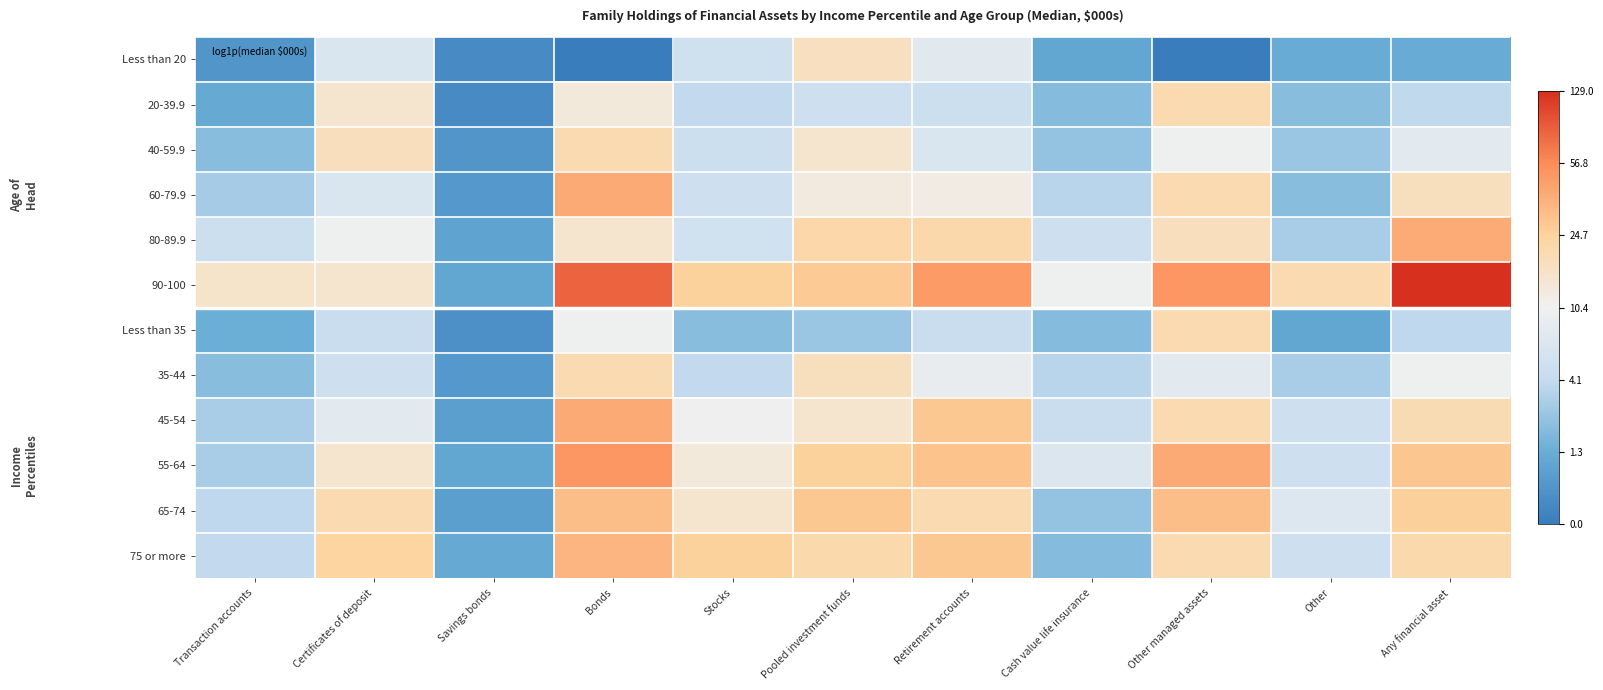

Reading right to left, what are all the values shown in this chart?

Less than 20: Any financial asset=0.8	Other=0.8	Other managed assets=0.0	Cash value life insurance=0.7	Retirement accounts=2.2	Pooled investment funds=2.9	Stocks=1.8	Bonds=0.0	Savings bonds=0.3	Certificates of deposit=2.0	Transaction accounts=0.4
20-39.9: Any financial asset=1.6	Other=1.1	Other managed assets=3.0	Cash value life insurance=1.1	Retirement accounts=1.8	Pooled investment funds=1.8	Stocks=1.6	Bonds=2.6	Savings bonds=0.3	Certificates of deposit=2.8	Transaction accounts=0.7
40-59.9: Any financial asset=2.2	Other=1.3	Other managed assets=2.4	Cash value life insurance=1.2	Retirement accounts=2.0	Pooled investment funds=2.8	Stocks=1.8	Bonds=3.0	Savings bonds=0.4	Certificates of deposit=2.9	Transaction accounts=1.1
60-79.9: Any financial asset=2.9	Other=1.1	Other managed assets=3.0	Cash value life insurance=1.5	Retirement accounts=2.6	Pooled investment funds=2.6	Stocks=1.8	Bonds=3.7	Savings bonds=0.5	Certificates of deposit=2.0	Transaction accounts=1.3
80-89.9: Any financial asset=3.7	Other=1.4	Other managed assets=2.9	Cash value life insurance=1.8	Retirement accounts=3.1	Pooled investment funds=3.1	Stocks=1.8	Bonds=2.8	Savings bonds=0.6	Certificates of deposit=2.4	Transaction accounts=1.8
90-100: Any financial asset=4.9	Other=3.0	Other managed assets=3.9	Cash value life insurance=2.4	Retirement accounts=3.9	Pooled investment funds=3.3	Stocks=3.3	Bonds=4.4	Savings bonds=0.7	Certificates of deposit=2.8	Transaction accounts=2.8
Less than 35: Any financial asset=1.6	Other=0.7	Other managed assets=3.0	Cash value life insurance=1.1	Retirement accounts=1.7	Pooled investment funds=1.3	Stocks=1.1	Bonds=2.4	Savings bonds=0.3	Certificates of deposit=1.7	Transaction accounts=0.8
35-44: Any financial asset=2.4	Other=1.4	Other managed assets=2.2	Cash value life insurance=1.5	Retirement accounts=2.3	Pooled investment funds=2.9	Stocks=1.6	Bonds=3.0	Savings bonds=0.5	Certificates of deposit=1.8	Transaction accounts=1.1
45-54: Any financial asset=3.0	Other=1.8	Other managed assets=3.0	Cash value life insurance=1.7	Retirement accounts=3.4	Pooled investment funds=2.8	Stocks=2.4	Bonds=3.7	Savings bonds=0.6	Certificates of deposit=2.2	Transaction accounts=1.4
55-64: Any financial asset=3.4	Other=1.8	Other managed assets=3.7	Cash value life insurance=2.0	Retirement accounts=3.4	Pooled investment funds=3.3	Stocks=2.6	Bonds=3.9	Savings bonds=0.7	Certificates of deposit=2.8	Transaction accounts=1.4
65-74: Any financial asset=3.3	Other=2.1	Other managed assets=3.5	Cash value life insurance=1.2	Retirement accounts=3.0	Pooled investment funds=3.4	Stocks=2.8	Bonds=3.5	Savings bonds=0.6	Certificates of deposit=3.0	Transaction accounts=1.6
75 or more: Any financial asset=3.1	Other=1.8	Other managed assets=3.0	Cash value life insurance=1.1	Retirement accounts=3.4	Pooled investment funds=3.1	Stocks=3.3	Bonds=3.6	Savings bonds=0.7	Certificates of deposit=3.2	Transaction accounts=1.6